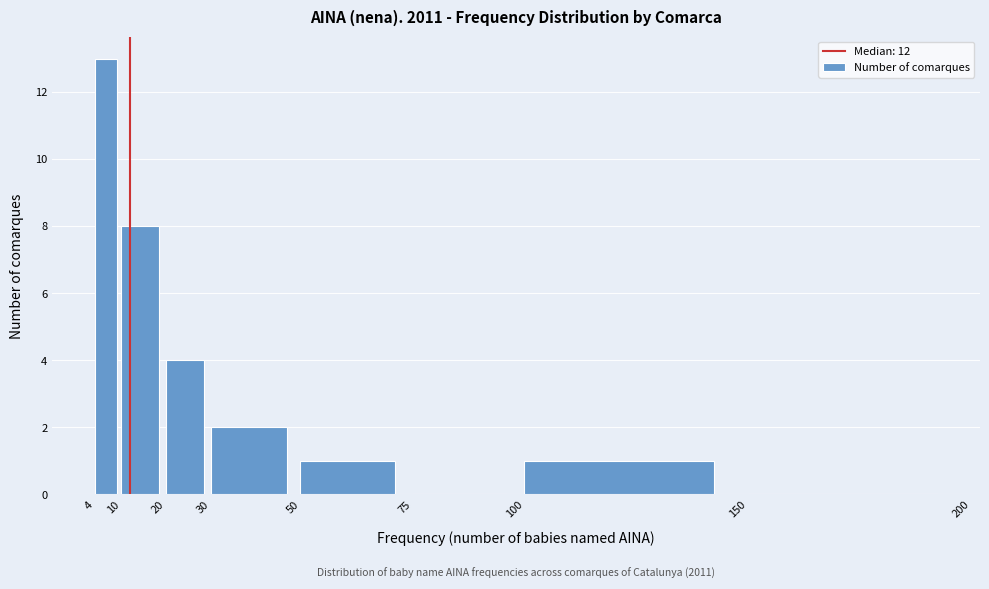

Over which range of the x-axis is the bar tallest?

4 to 10